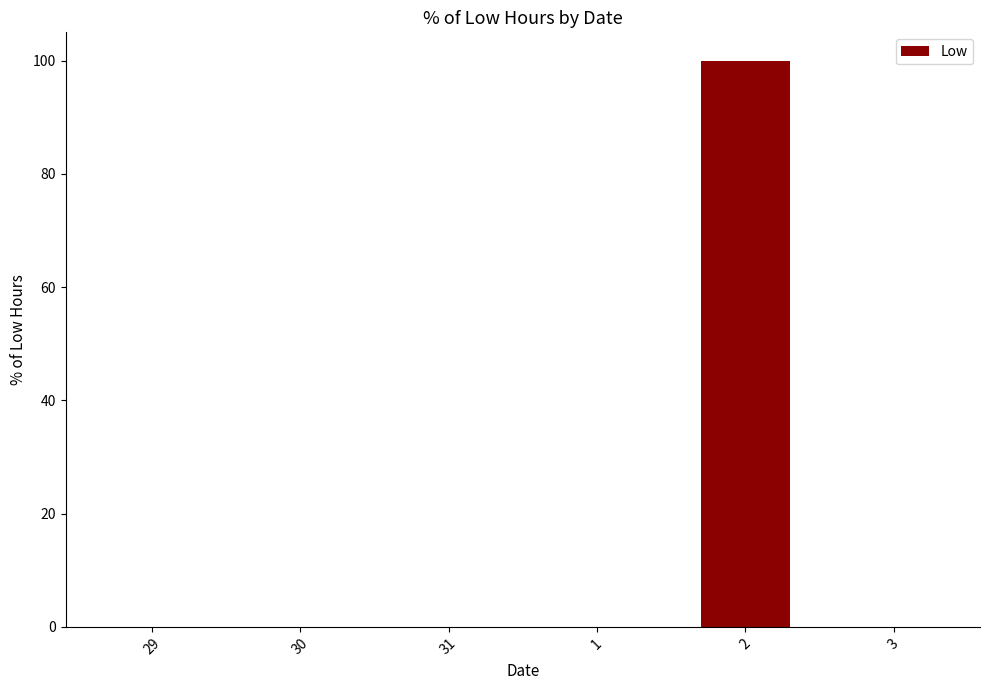

Is it true that the value at 30 is -48?

False